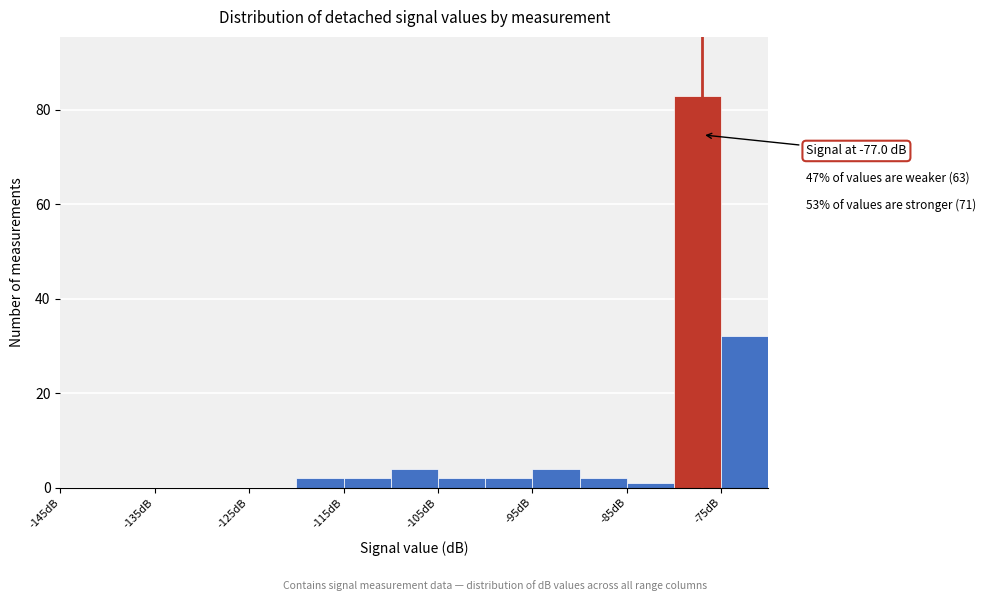

Over which range of the x-axis is the bar tallest?

-80 to -75